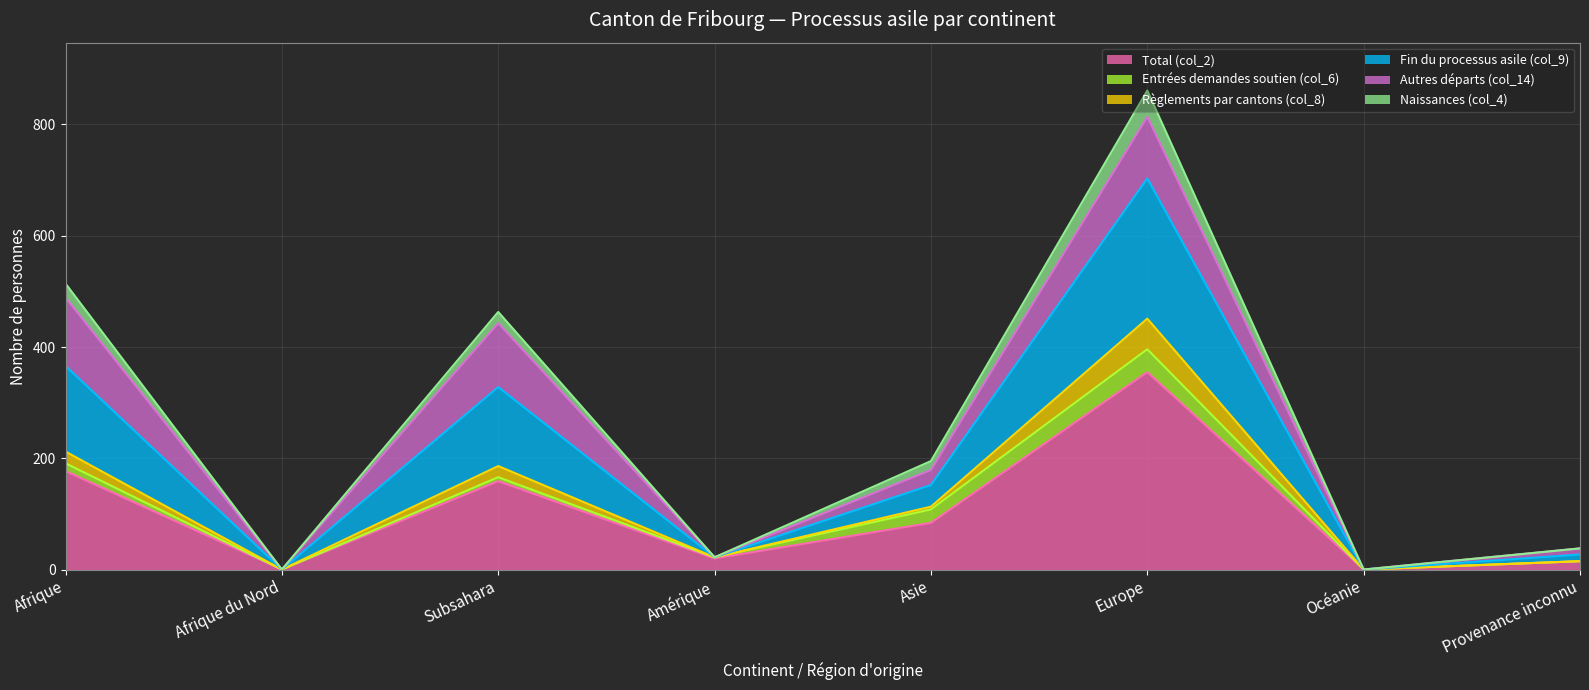

Which label corresponds to the largest value in the chart?

Europe